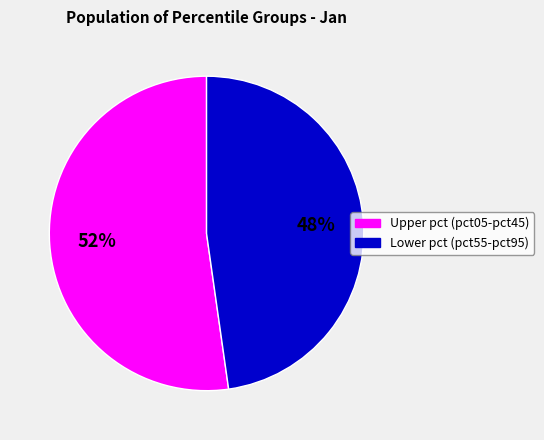

Does any single category account for the majority?

Yes